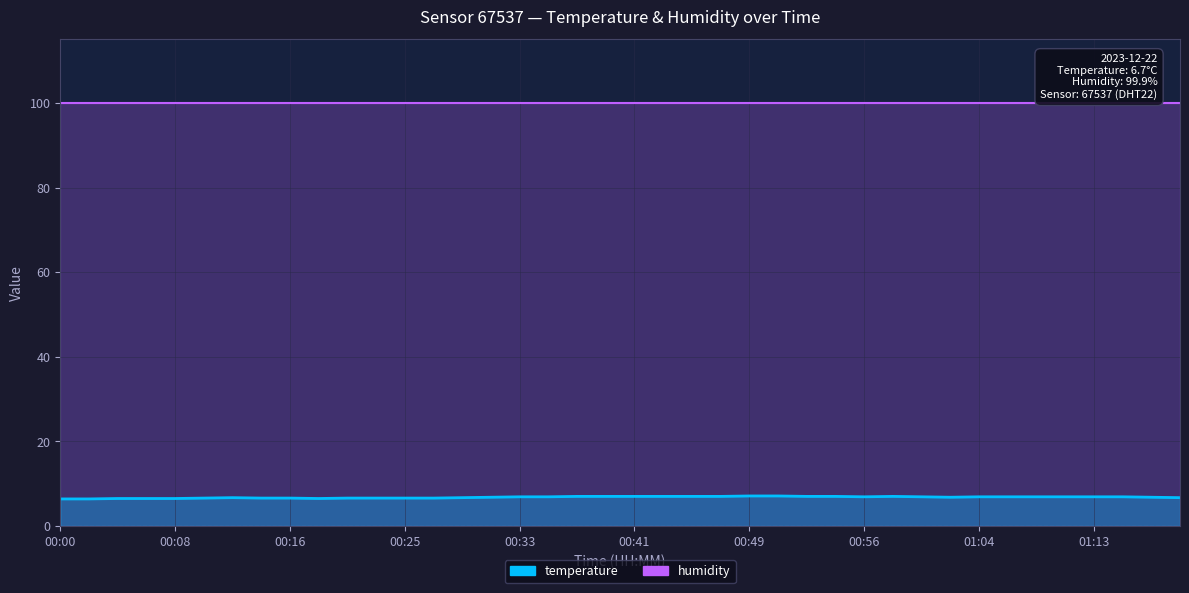

How many values are between 6 and 7?

38